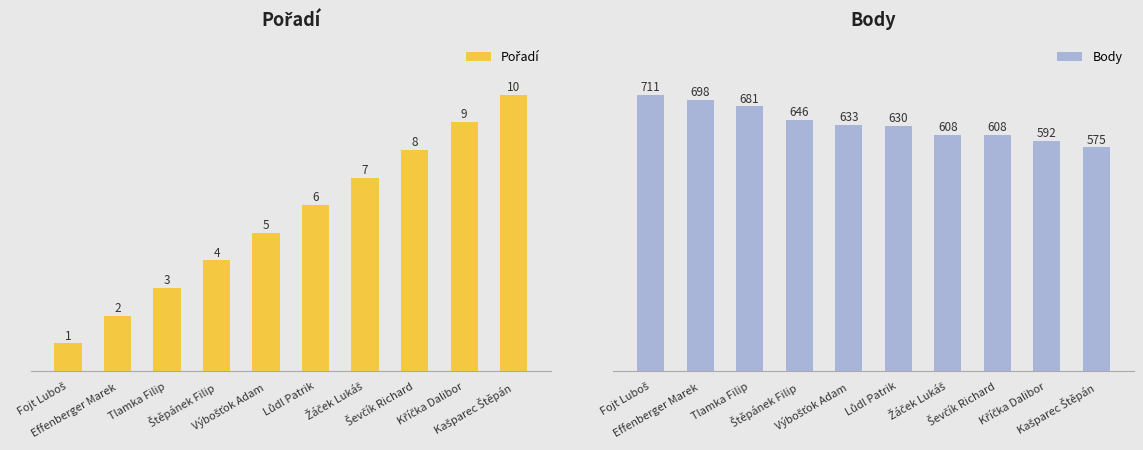

Rank the series by their average value, from highest to lowest.

Body, Pořadí